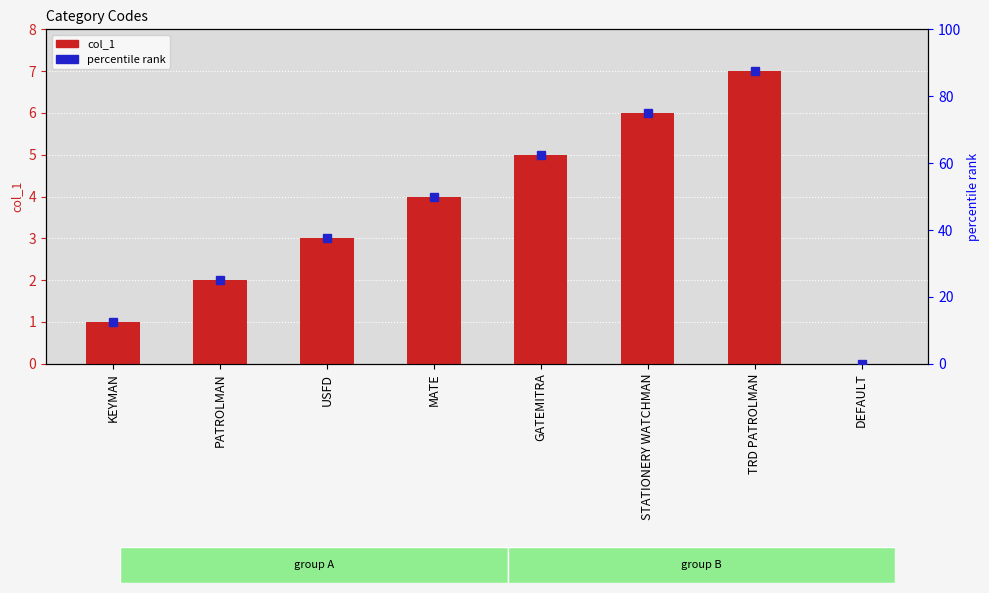

At which label does col_1 reach its peak?

TRD PATROLMAN